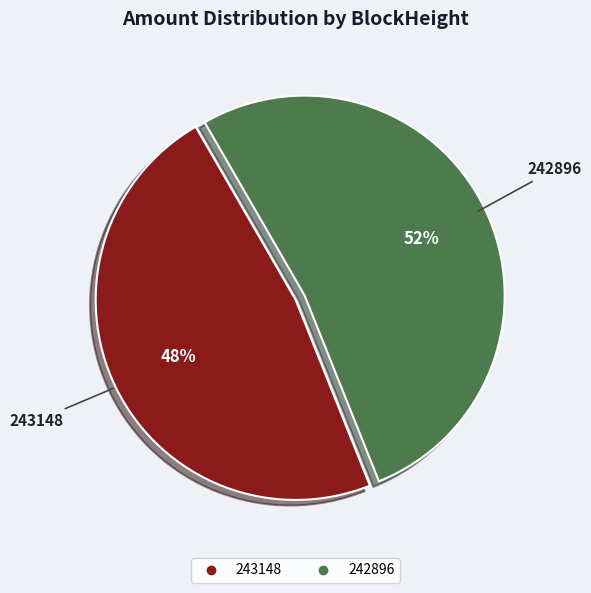

Does any single category account for the majority?

Yes